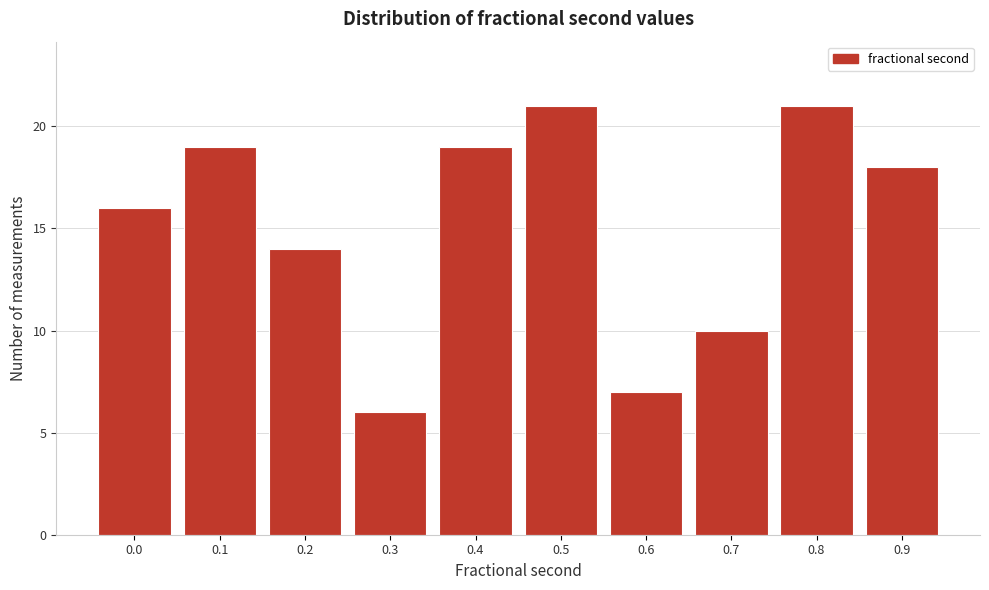

Reading right to left, extract all data points from this chart.

18	21	10	7	21	19	6	14	19	16